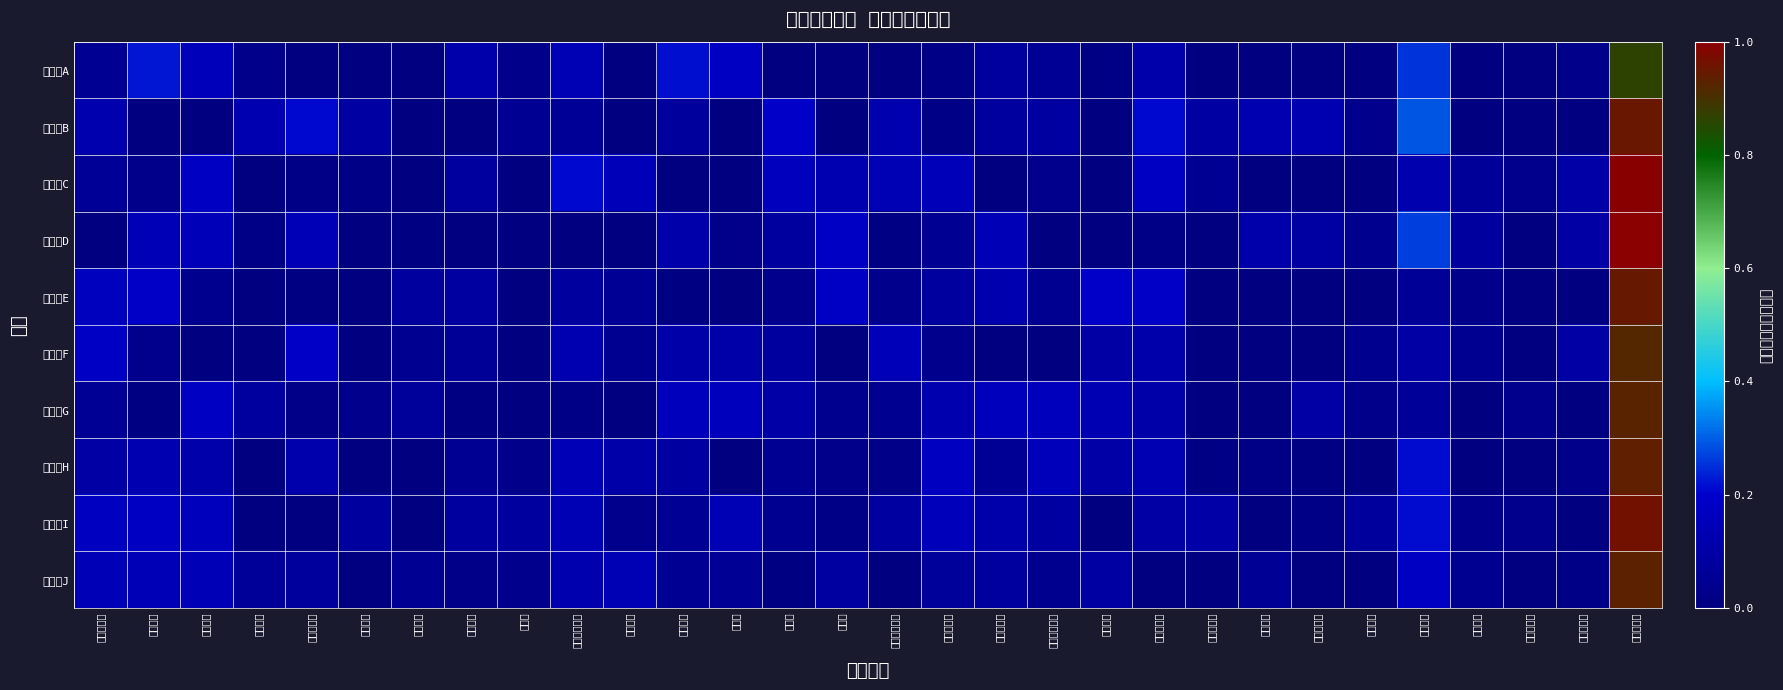

At 用人单位, list the series in order from smallest to largest.

指标组B, 指标组C, 指标组D, 指标组I, 指标组A, 指标组J, 指标组F, 指标组H, 指标组G, 指标组E